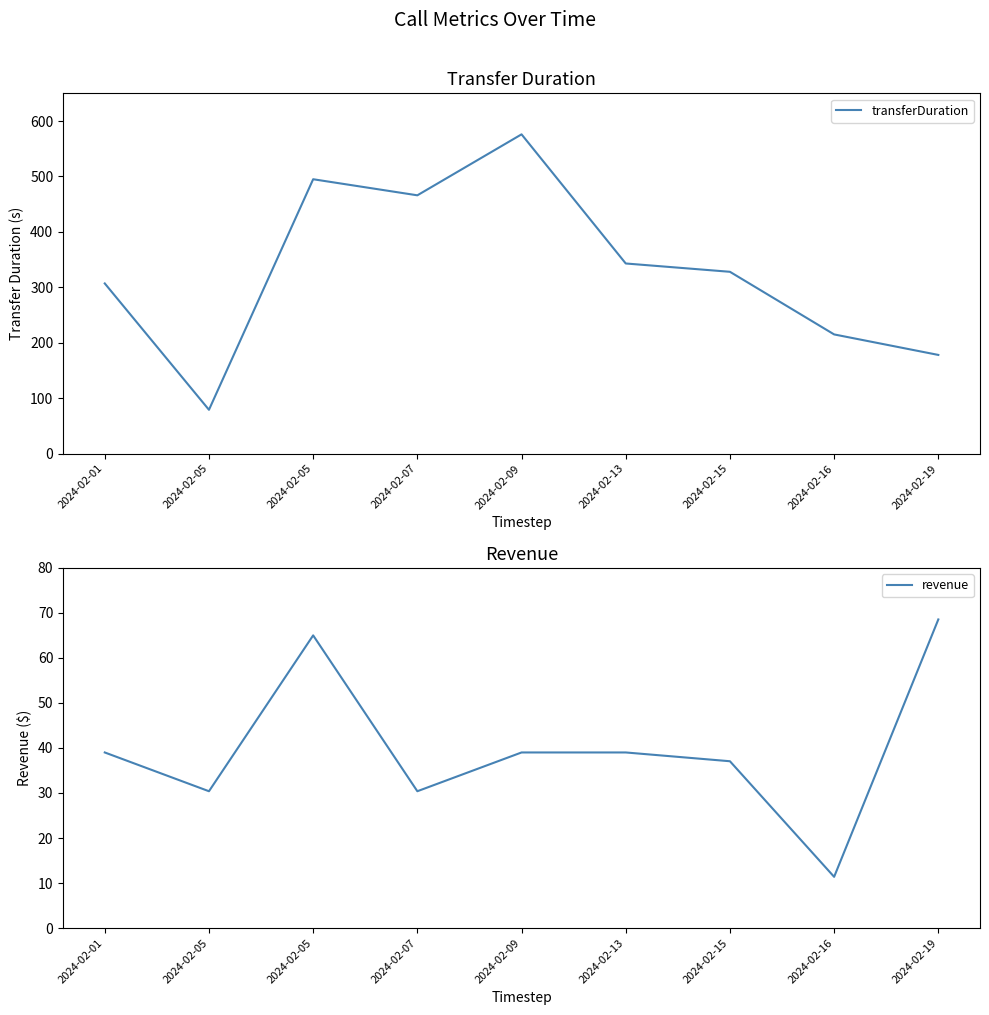

True or false: transferDuration and revenue cross at least once.

False